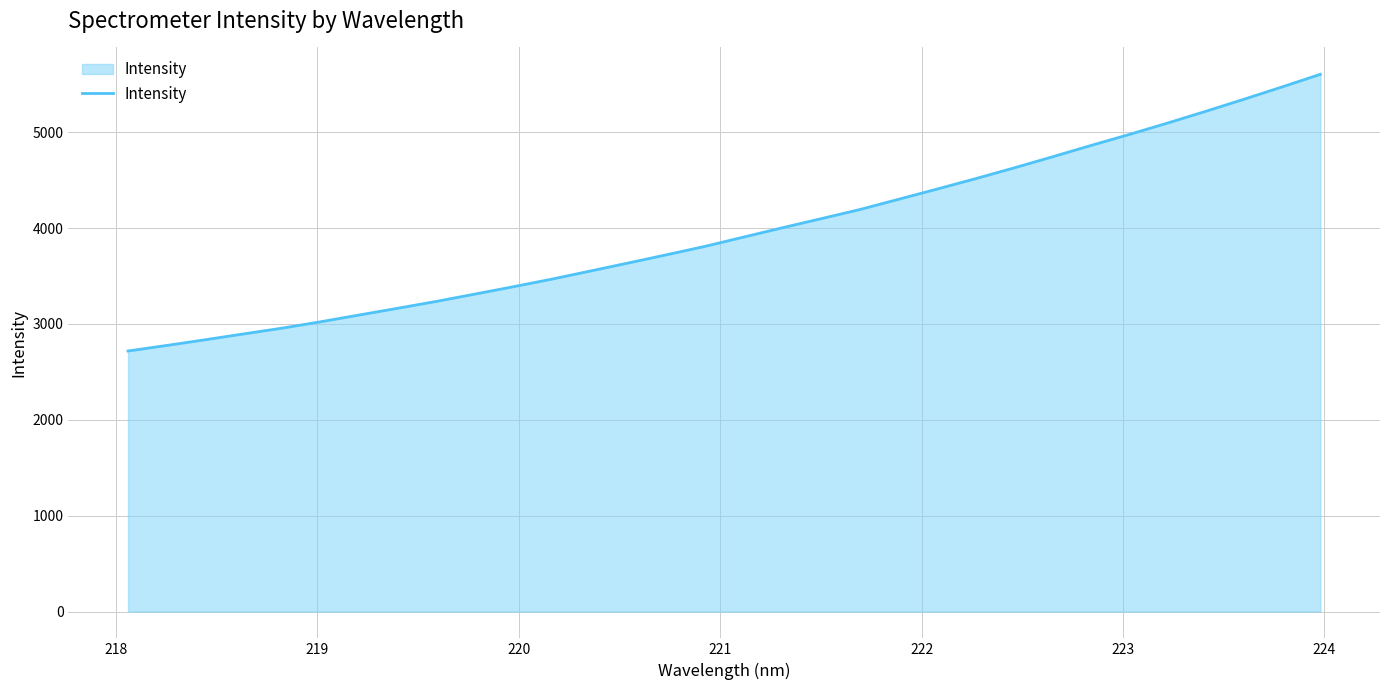

What is the maximum value shown in the chart?

5605.5